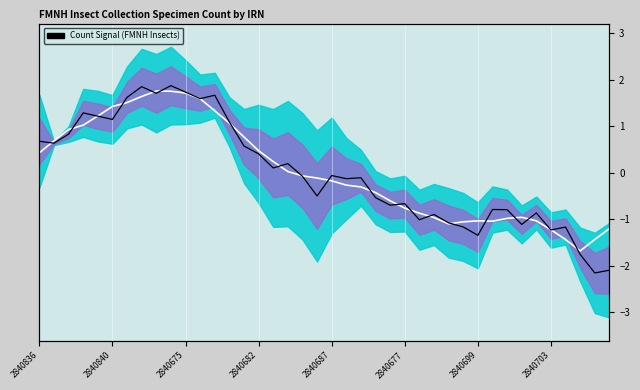

Where is the first local minimum for Count Signal?

2840840